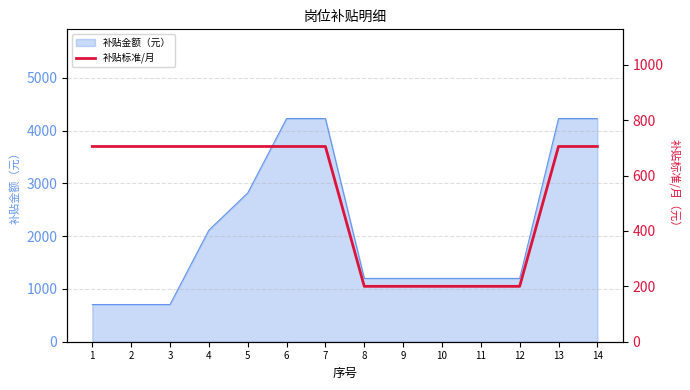

What is the value of the 6th point from the left?

705